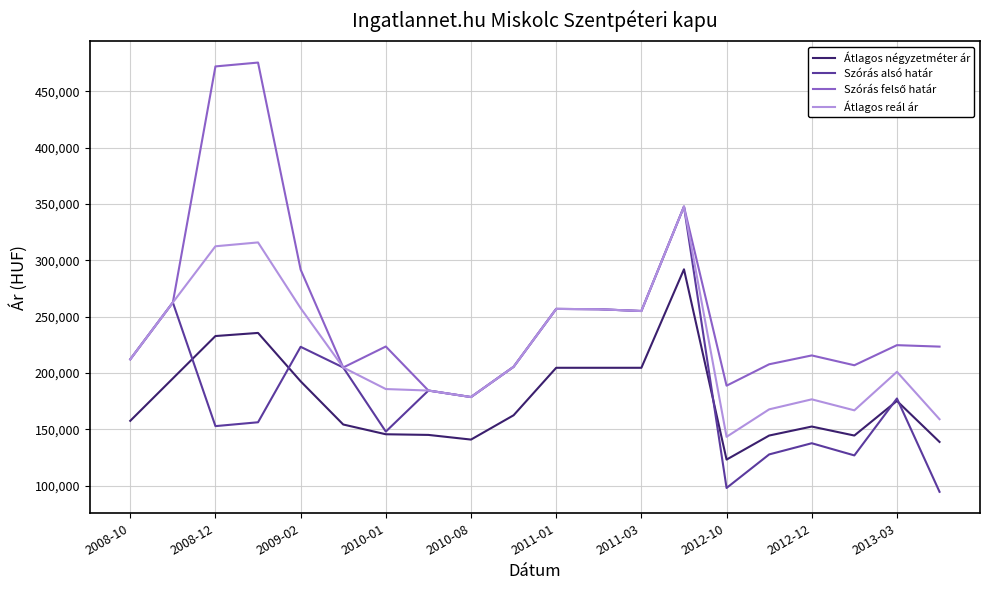

What is the smallest value displayed?

94397